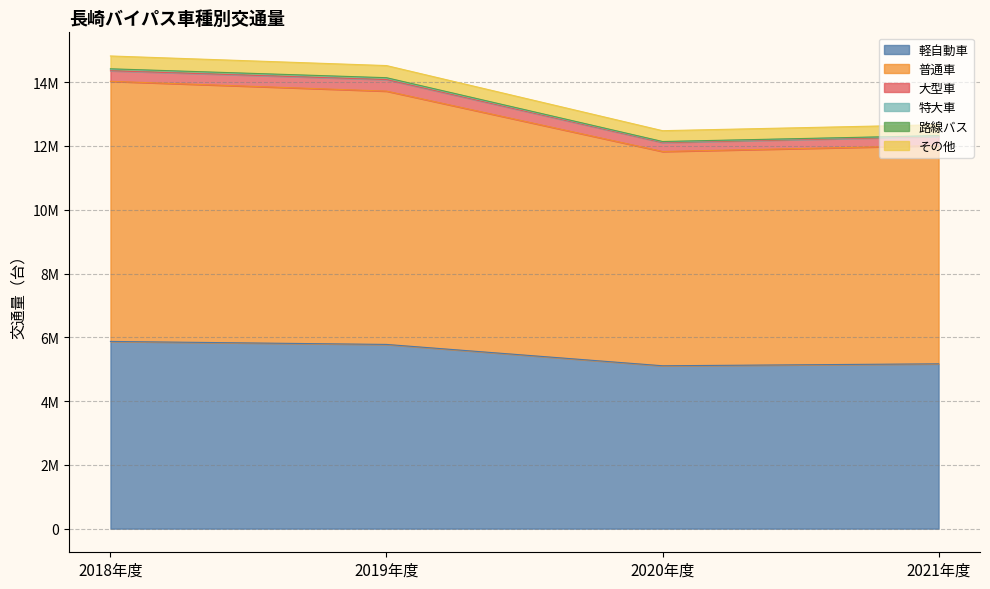

At how many categories does at least one series exceed 11326724?

4